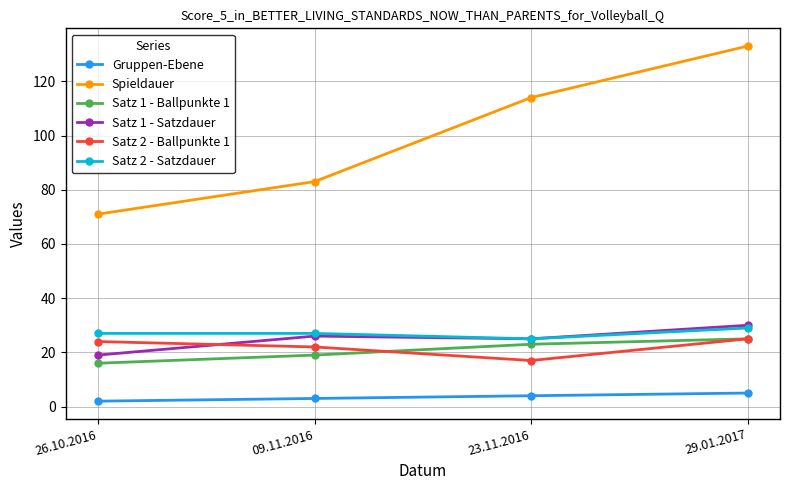

What is the difference between the maximum and minimum values in the Satz 1 - Ballpunkte 1 series?

9